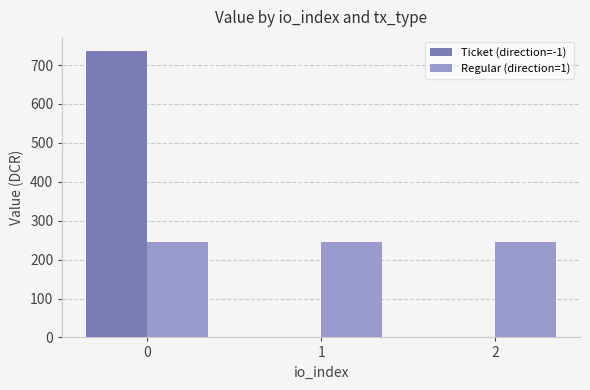

How many values in the Ticket (direction=-1) series exceed 0?

1